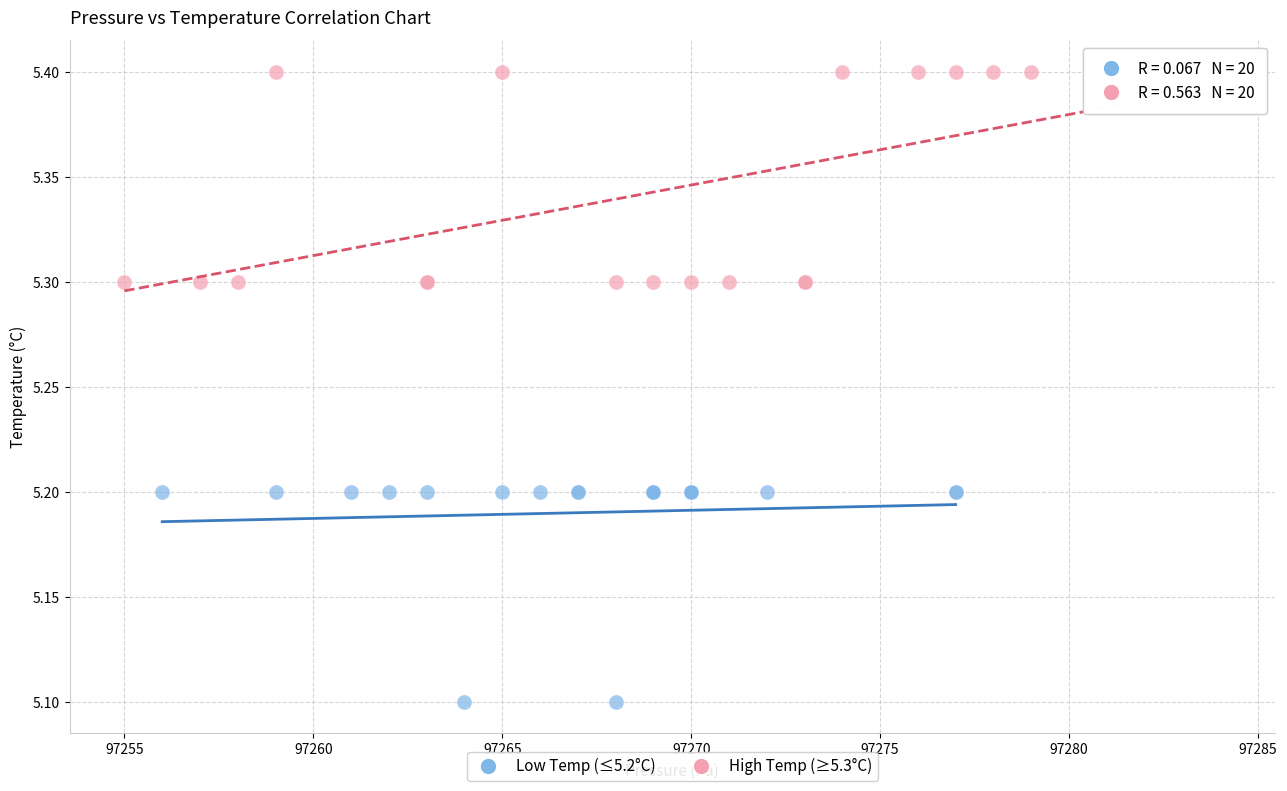

Which series contains the lowest Y value?

Low Temp (≤5.2°C)